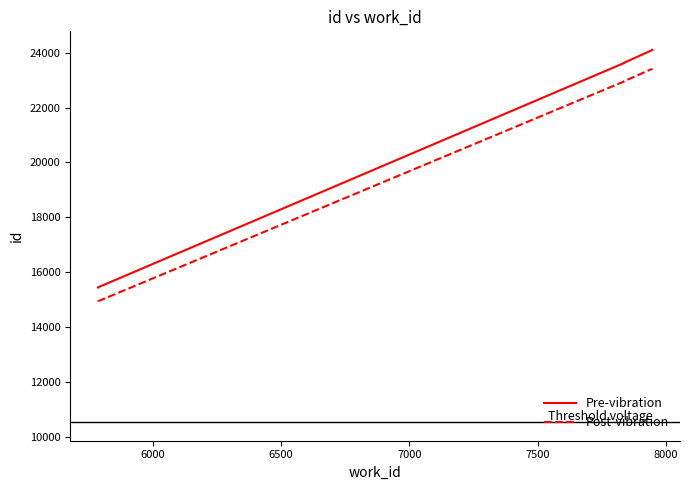

Rank the series by their average value, from highest to lowest.

Pre-vibration, Post-vibration